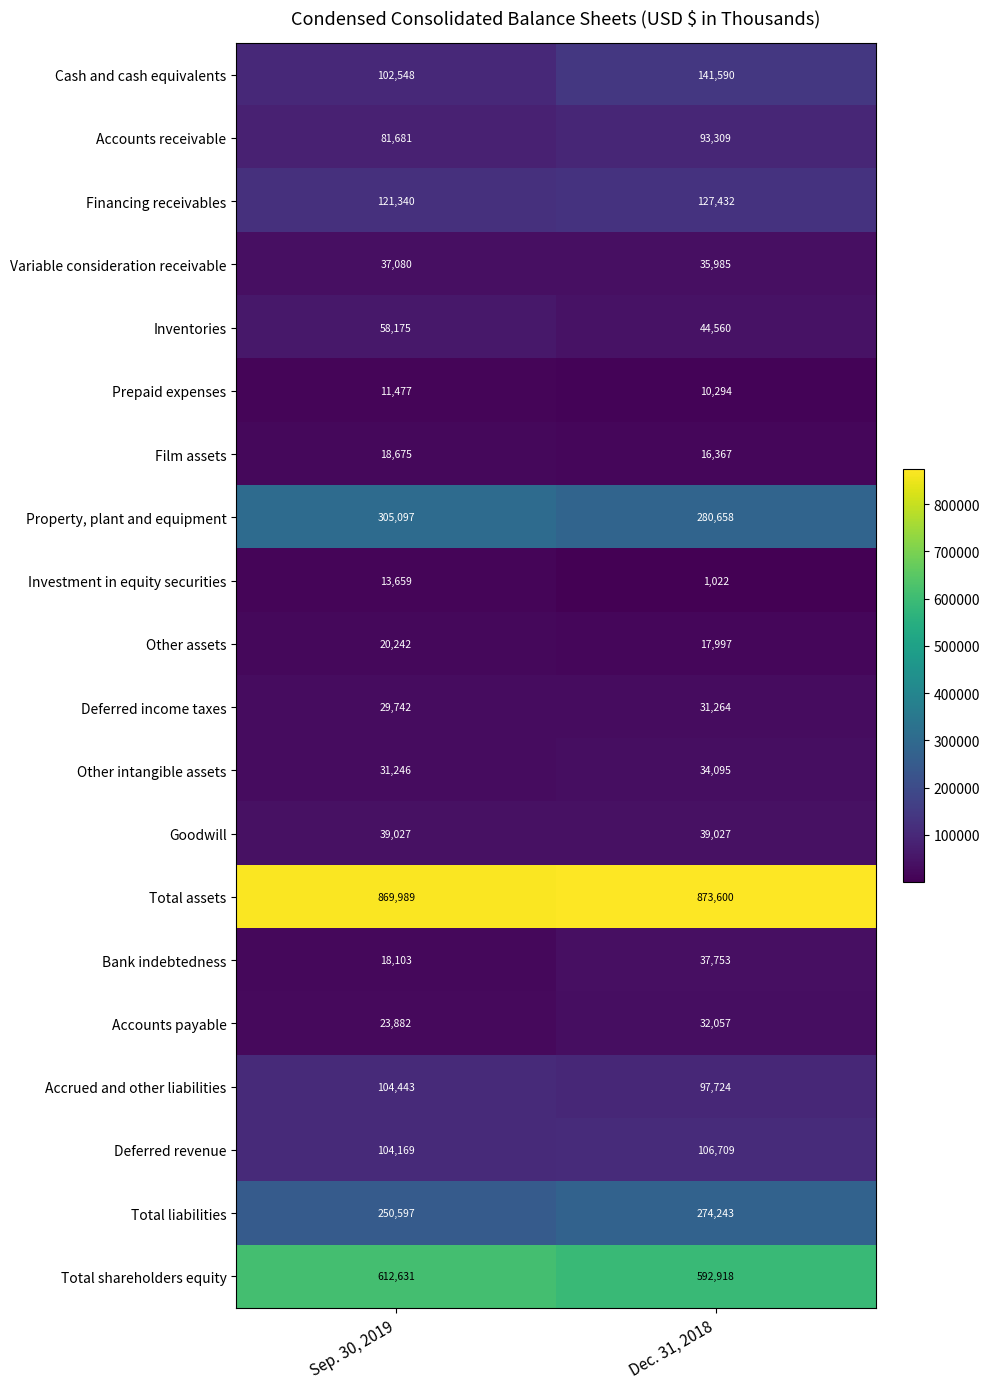

What is the maximum value for Film assets?

18675